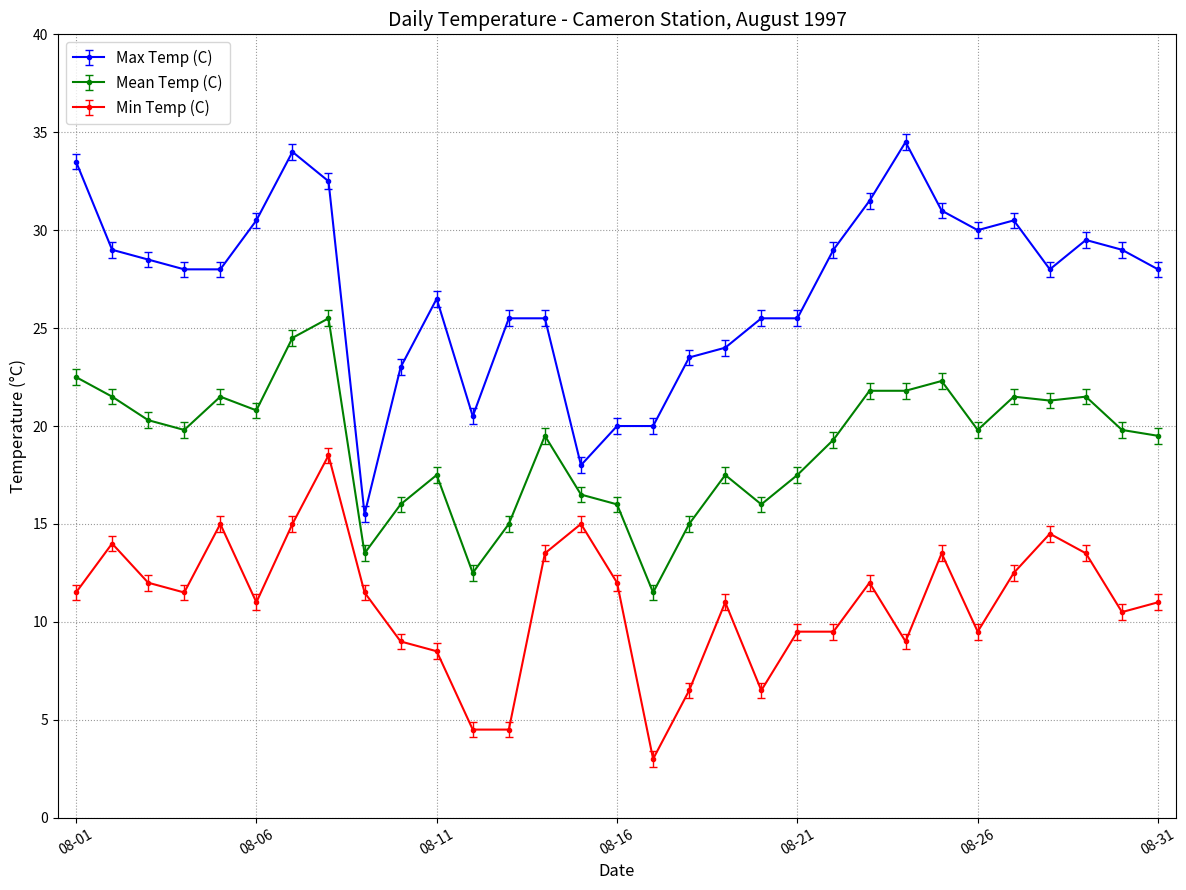

True or false: Mean Temp (C) has more than 2 points higher than both neighbors.

True